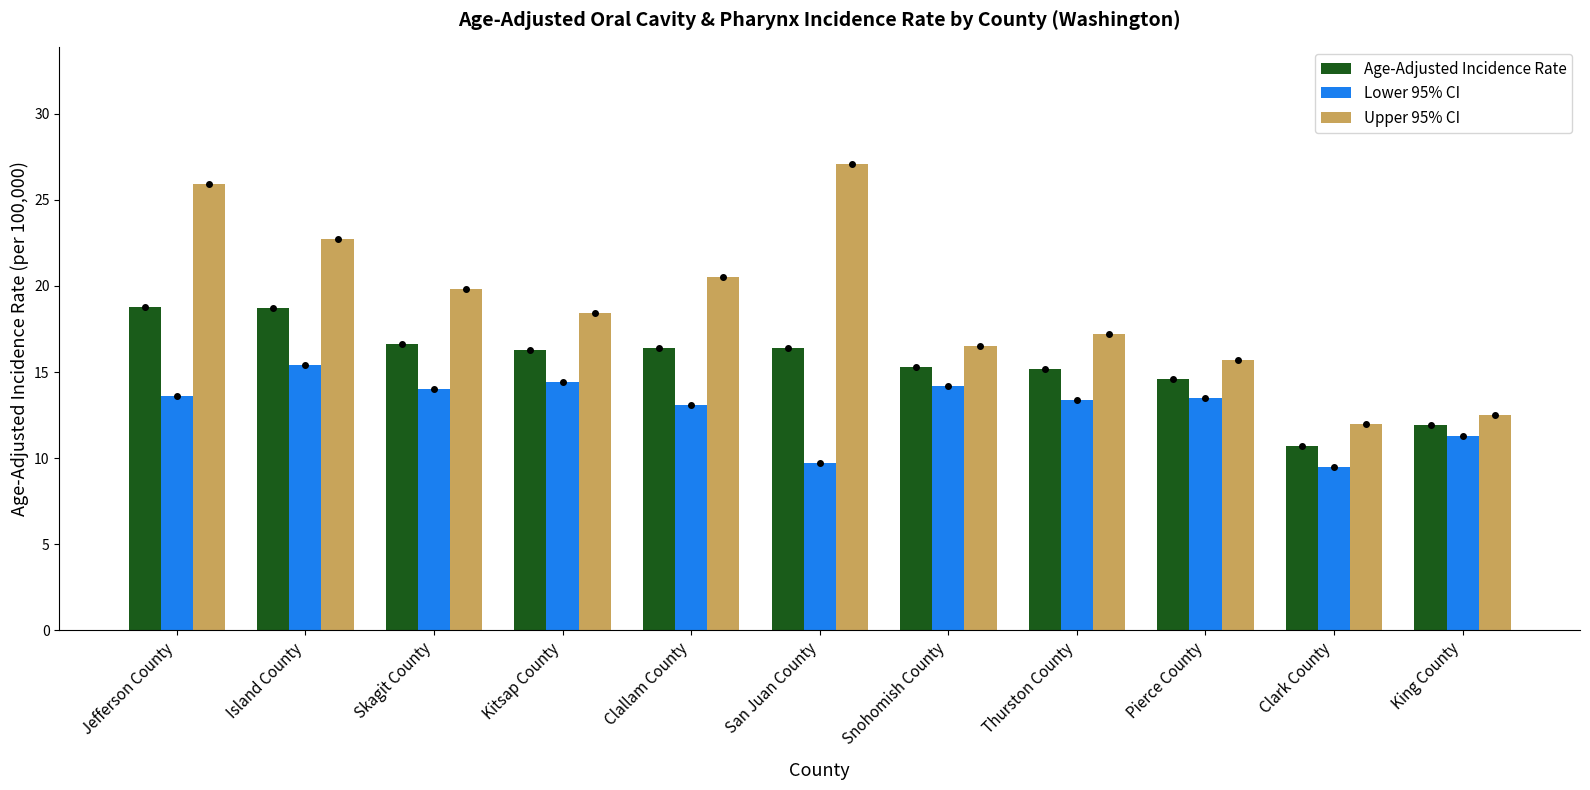

What is the label of the 2nd bar from the right?

Clark County